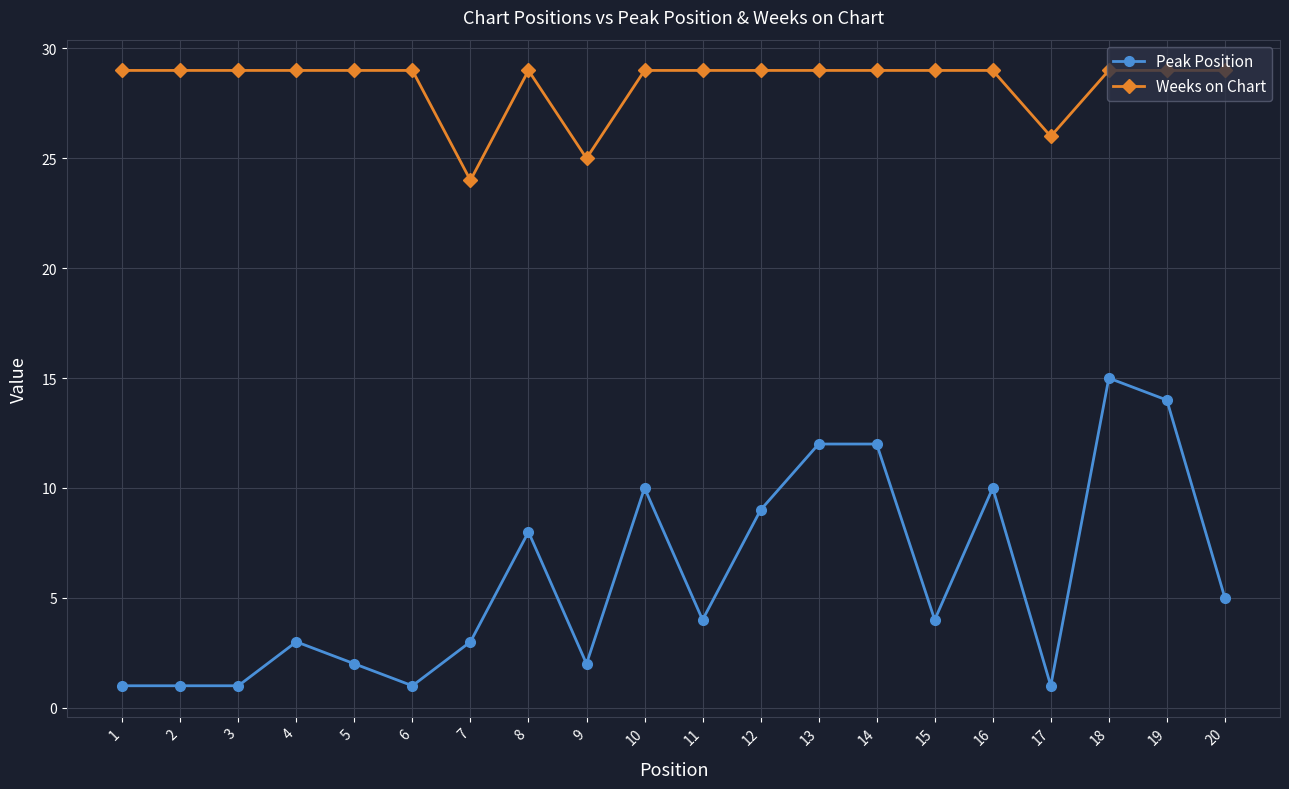

Which series changed the most between 6 and 9?

Weeks on Chart